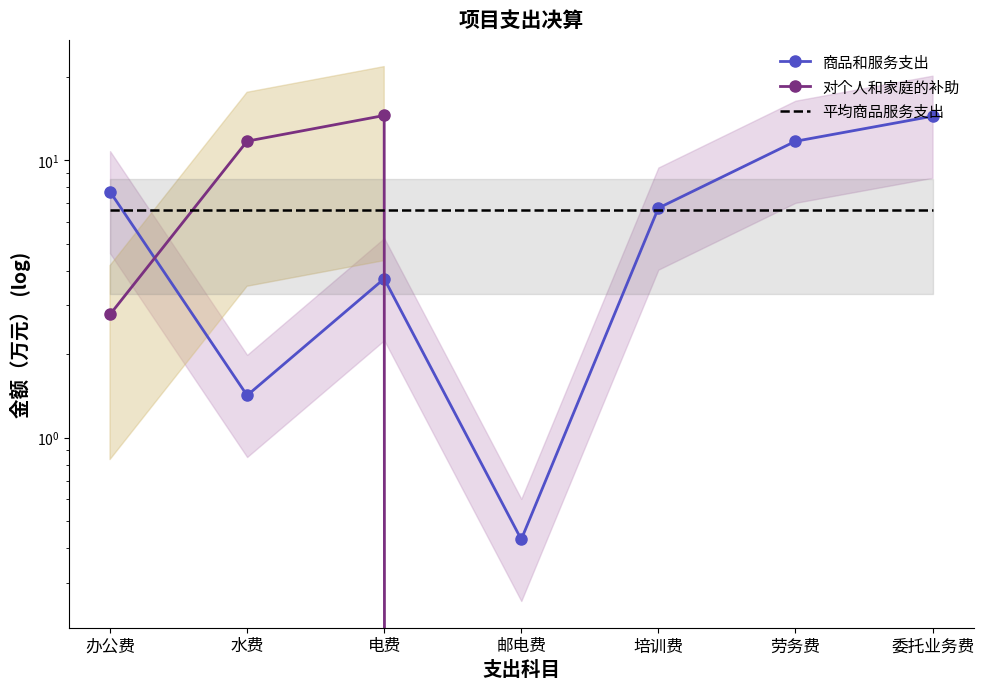

At how many categories does at least one series exceed 13?

2